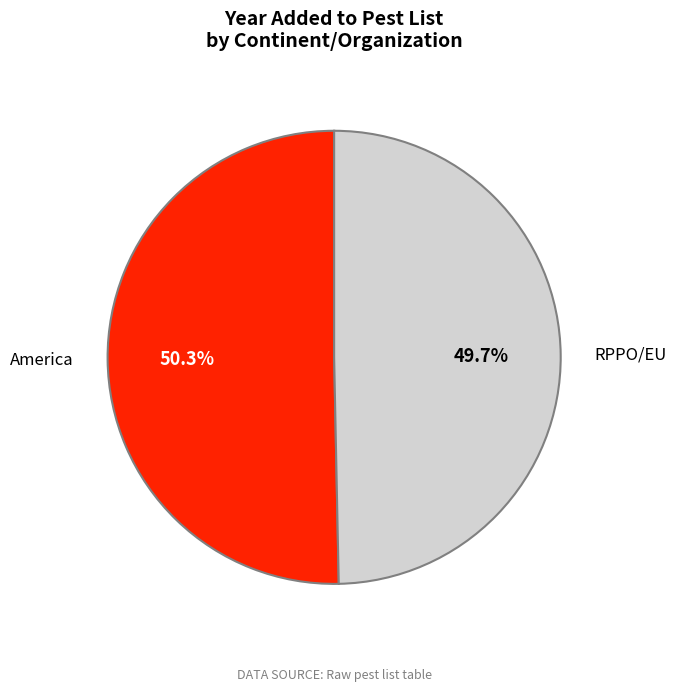

Which category has the smallest portion of the pie?

RPPO/EU